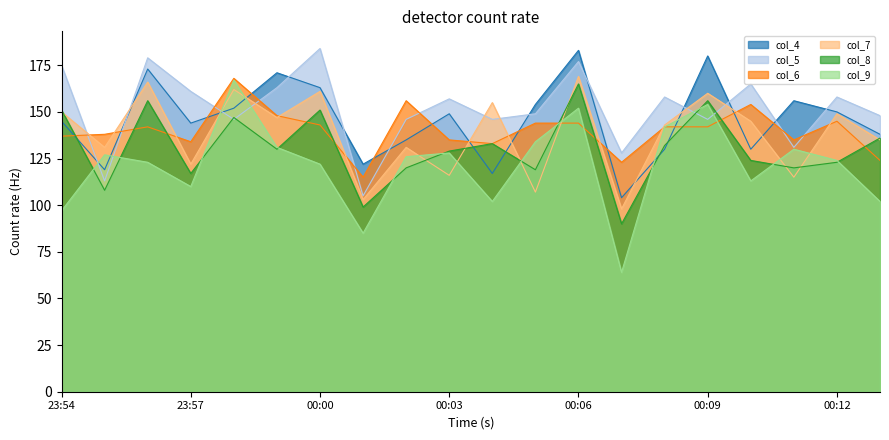

How many lines are shown in the chart?

6